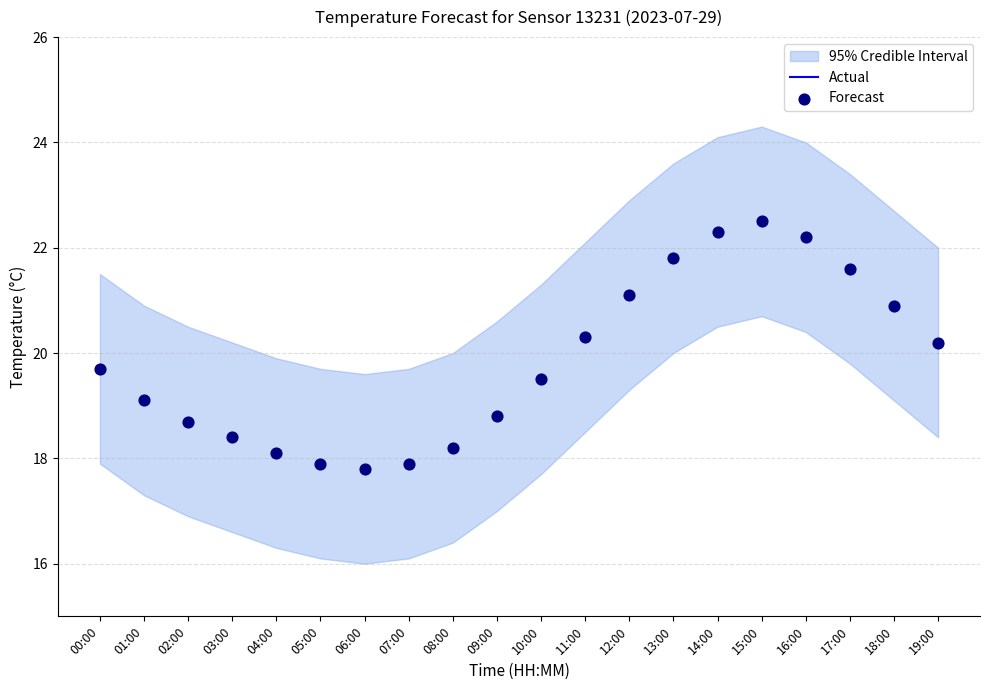

Is the value of Actual at 03:00 greater than the value of Forecast at 08:00?

Yes